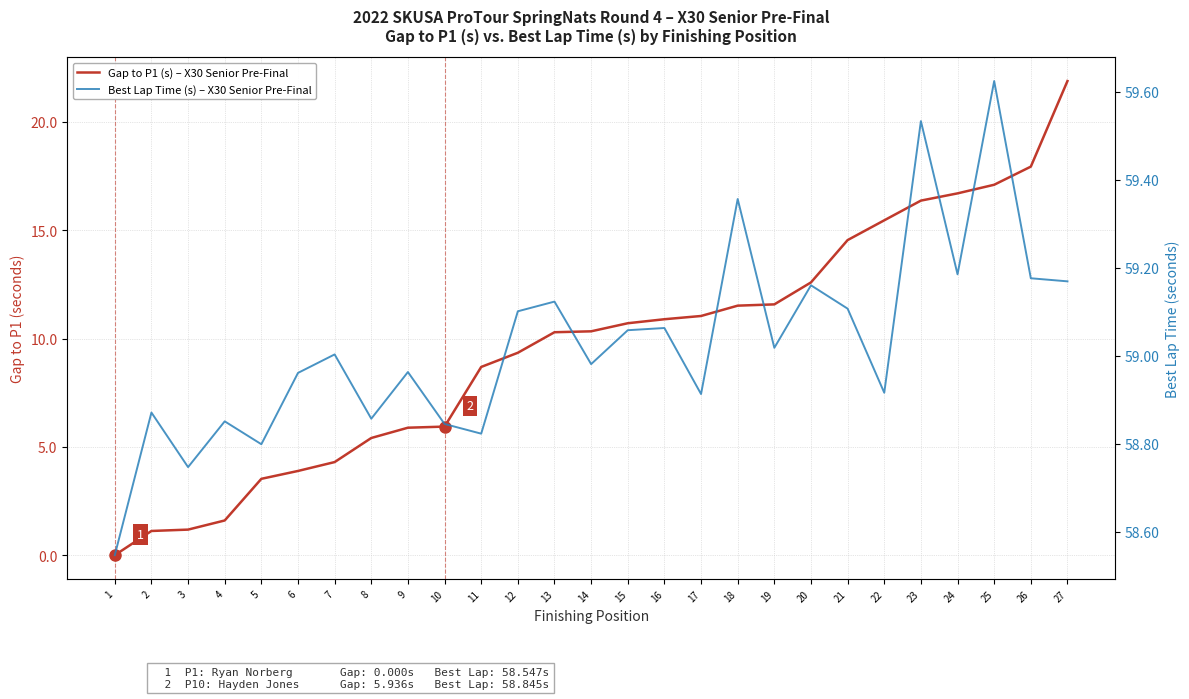

Reading left to right, what are all the values shown in this chart?

Gap to P1 (s) – X30 Senior Pre-Final: 0.0	1.1	1.2	1.6	3.5	3.9	4.3	5.4	5.9	5.9	8.7	9.3	10.3	10.3	10.7	10.9	11.0	11.5	11.6	12.6	14.5	15.5	16.4	16.7	17.1	17.9	21.9
Best Lap Time (s) – X30 Senior Pre-Final: 58.5	58.9	58.7	58.9	58.8	59.0	59.0	58.9	59.0	58.8	58.8	59.1	59.1	59.0	59.1	59.1	58.9	59.4	59.0	59.2	59.1	58.9	59.5	59.2	59.6	59.2	59.2